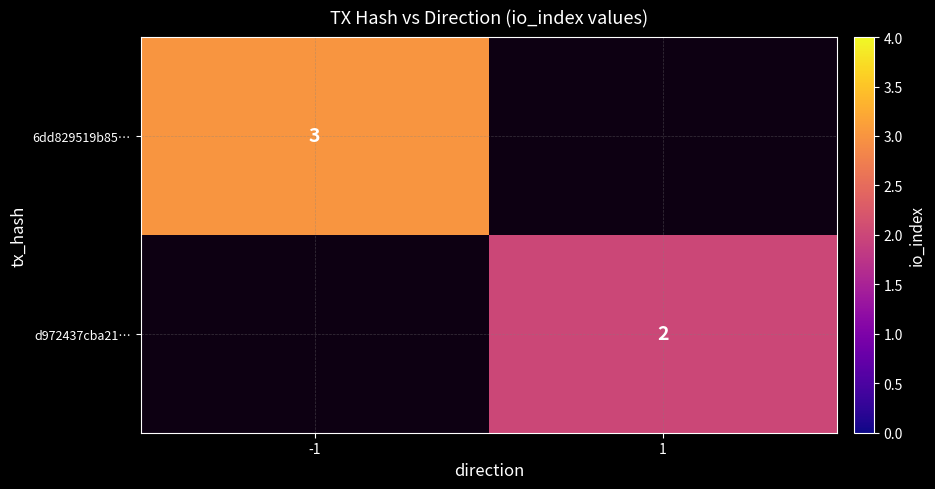

True or false: 6dd829519b85… has a value of 3 at -1.

True